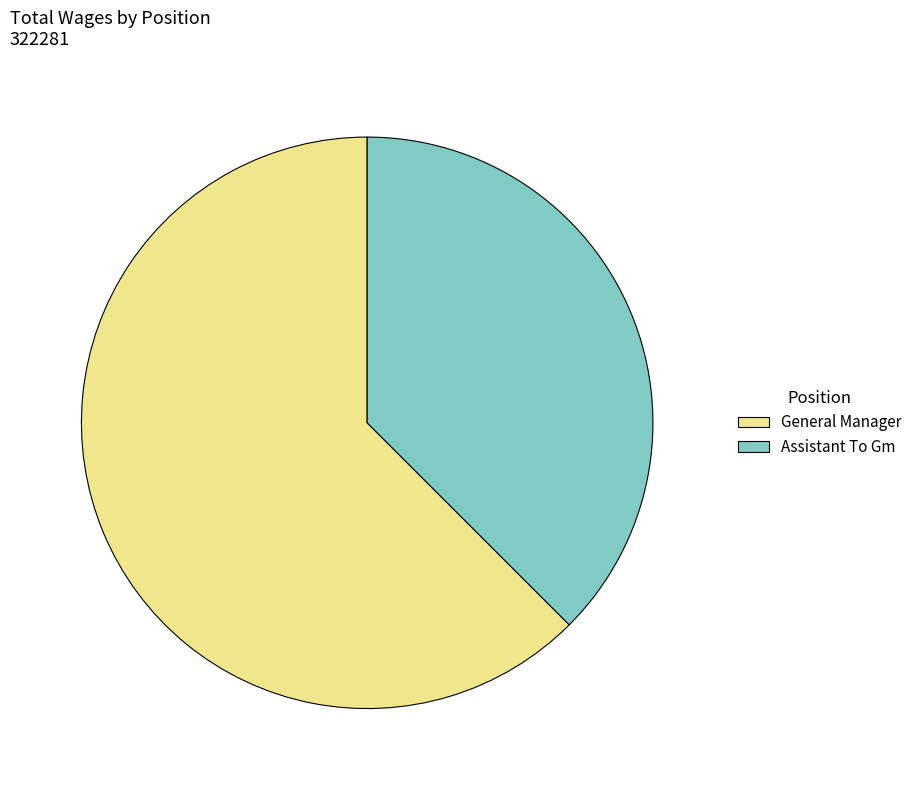

What is the largest slice in the pie chart?

General Manager